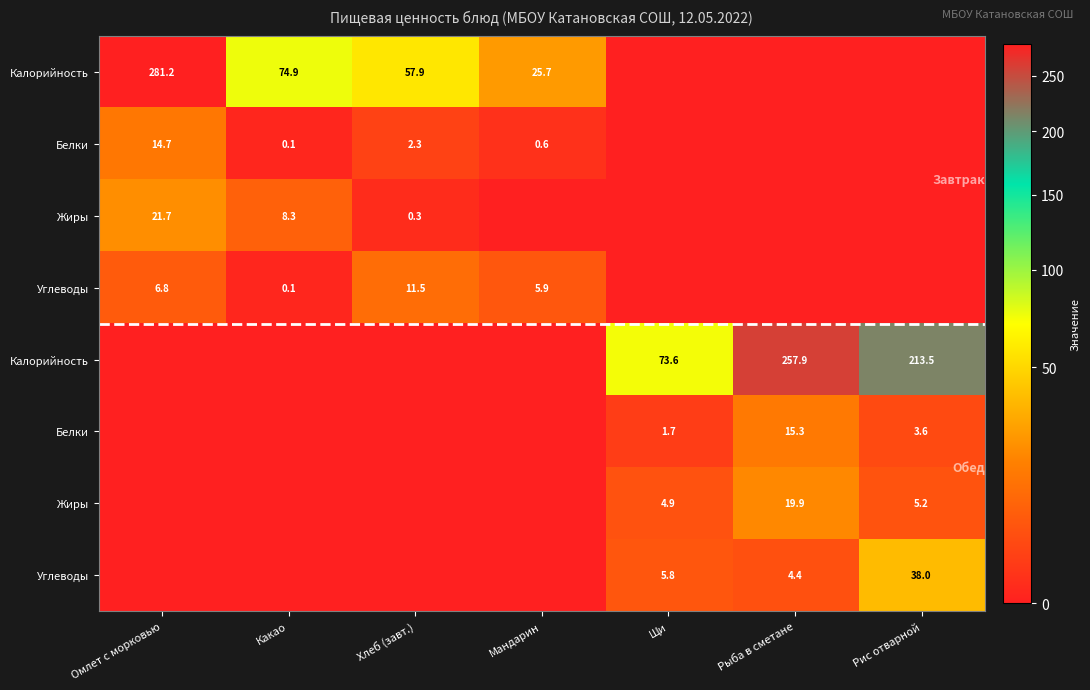

What is the maximum value shown in the chart?

281.2